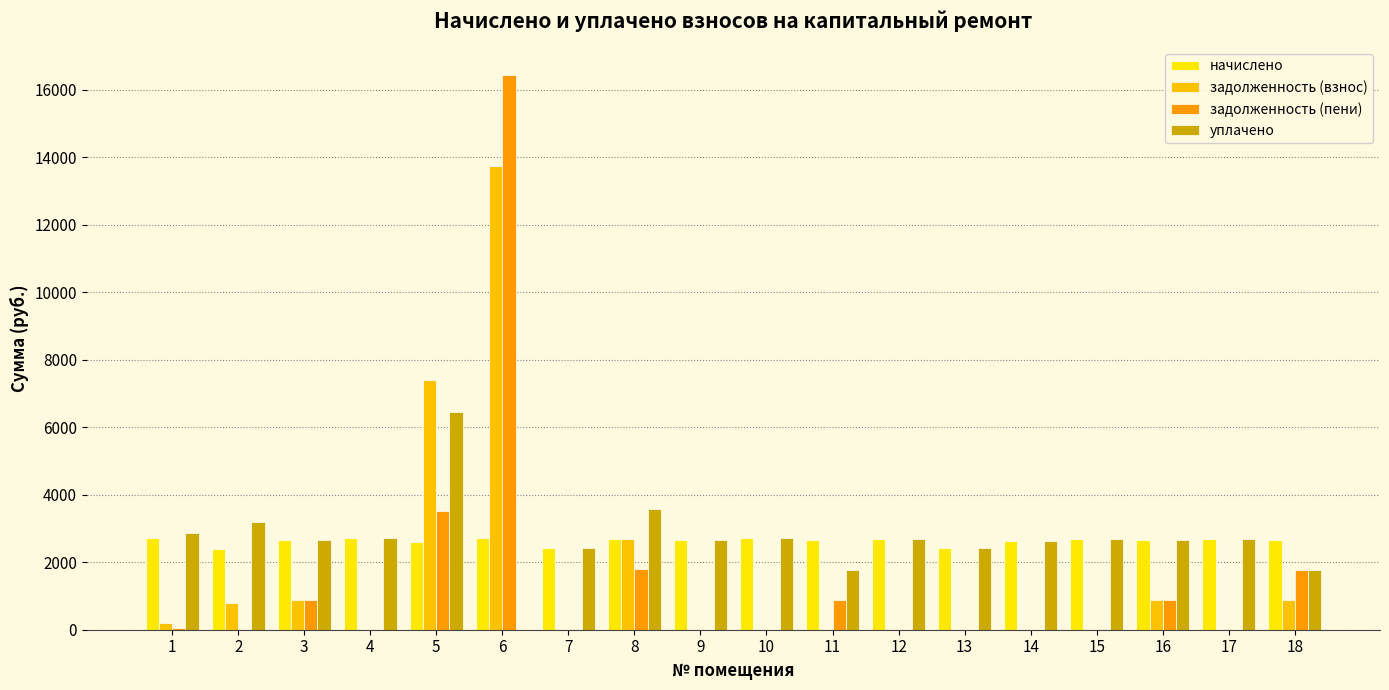

What is the difference between the second highest and second lowest values in the уплачено series?

1814.0